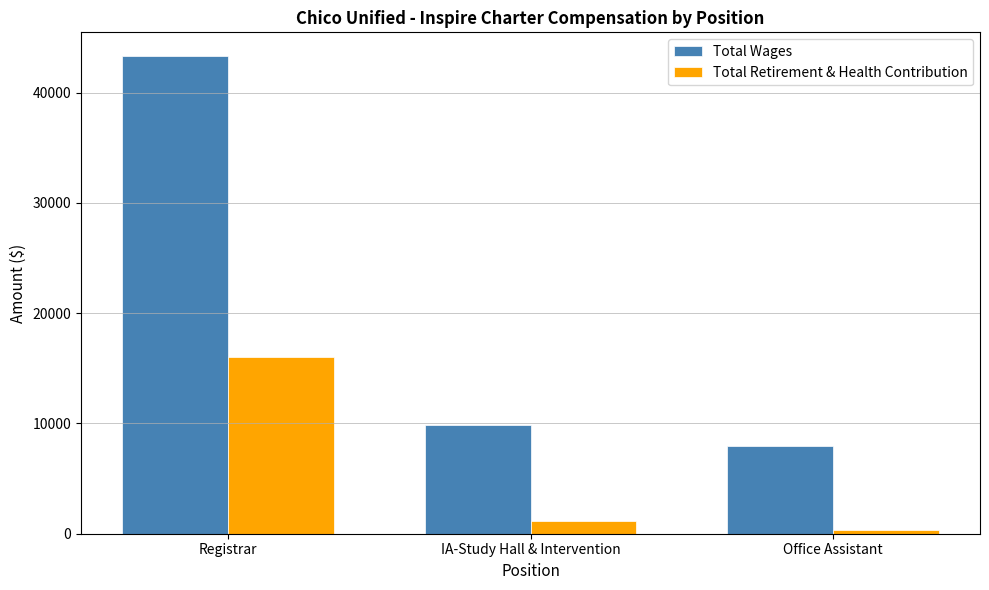

List the labels in order of Total Wages value, largest first.

Registrar, IA-Study Hall & Intervention, Office Assistant